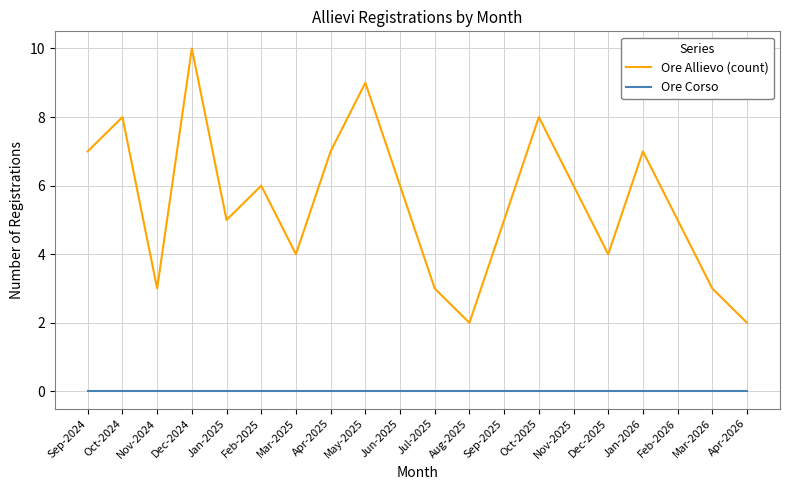

How many interior local peaks does the Ore Allievo (count) series have?

6